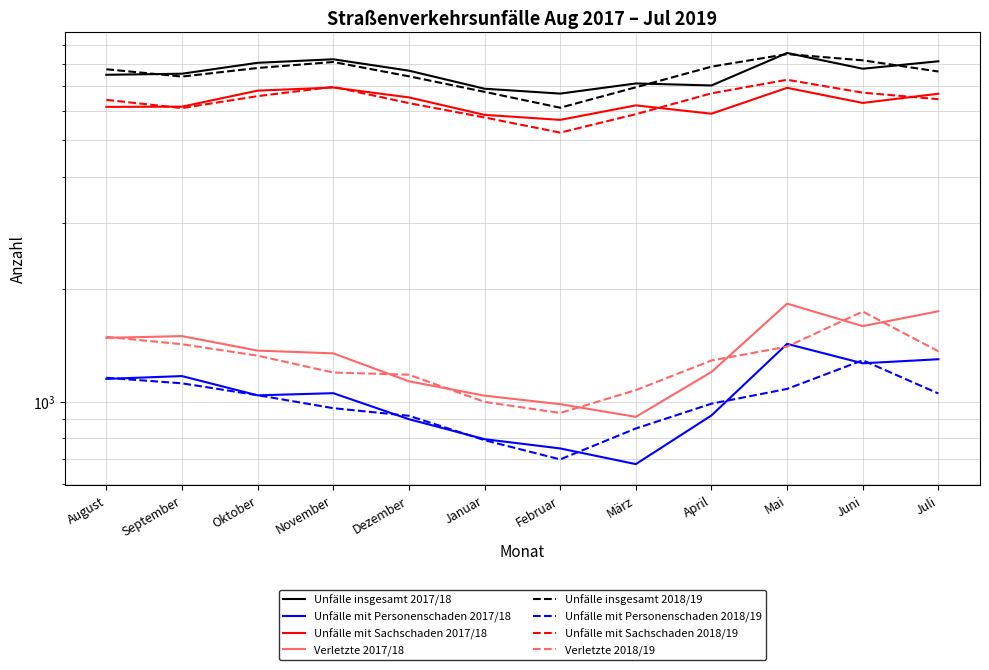

The Unfälle insgesamt 2017/18 series shows 7781 at Juni. True or false?

True